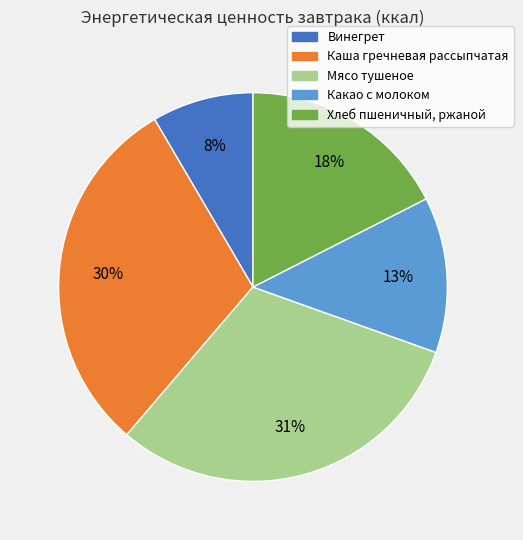

To the nearest percent, what portion does Винегрет represent?

8%